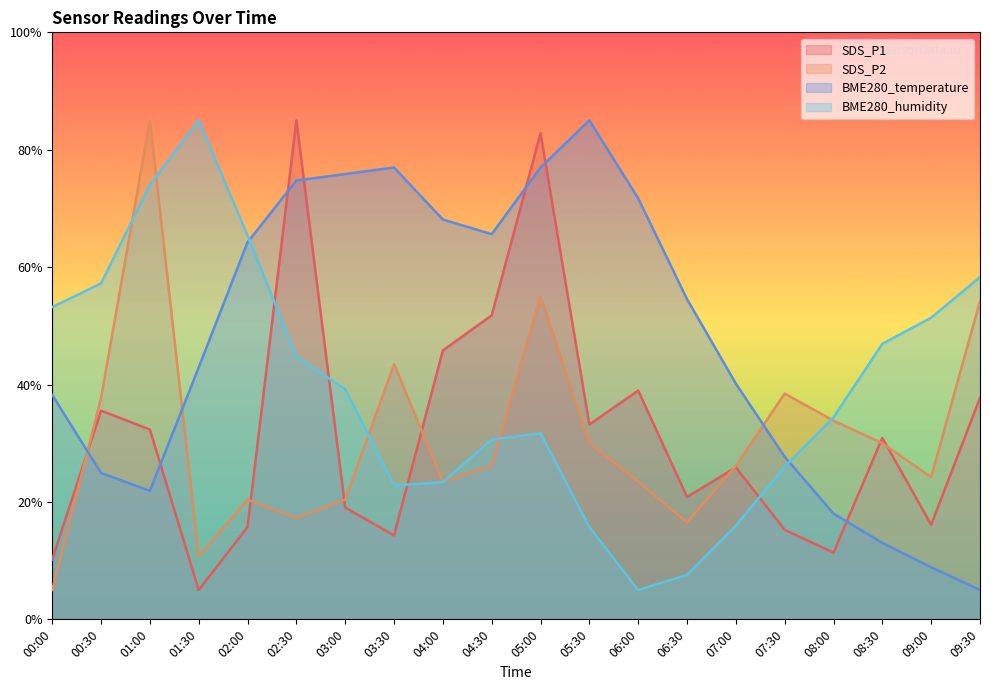

What is the difference between the BME280_humidity values at 08:30 and 02:30?

2.1